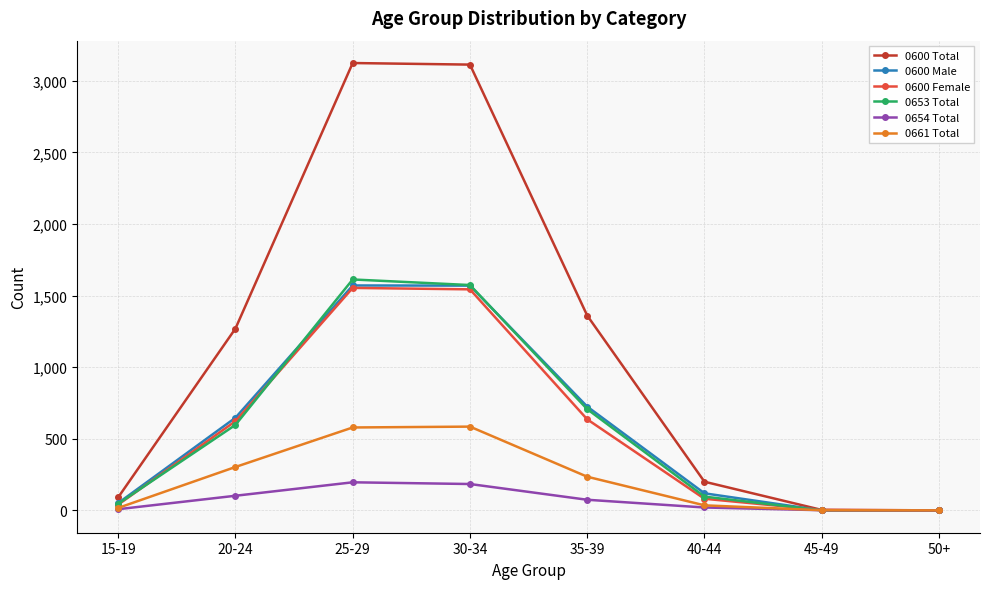

Is this an area chart (filled region under the line)?

No